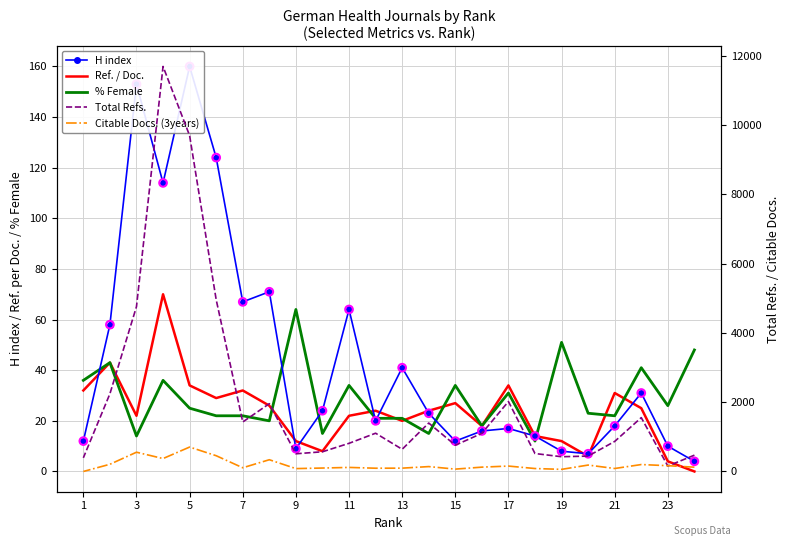

Which series contains the lowest Y value?

Ref. / Doc.